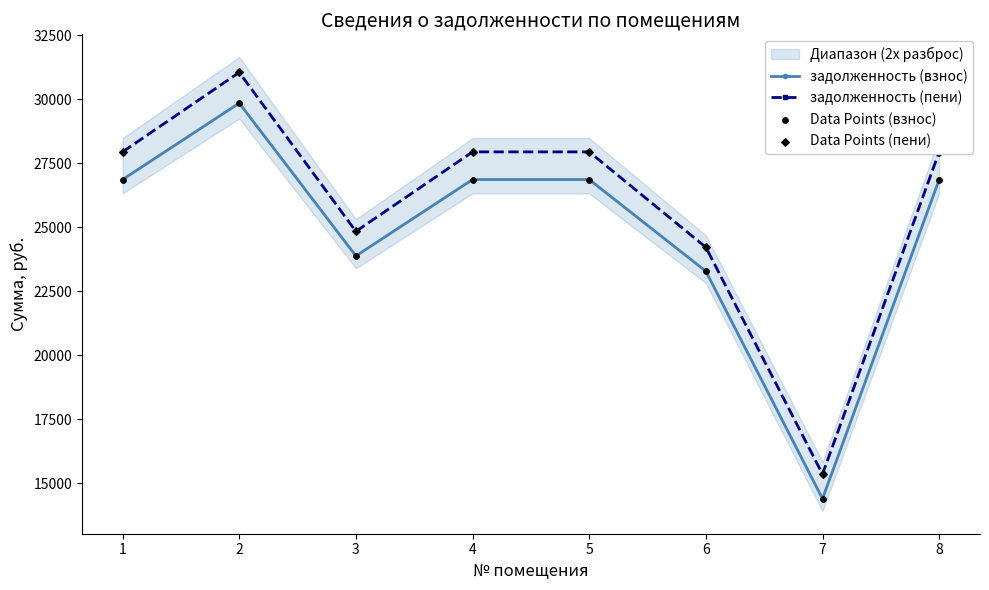

Which series reaches the minimum Y coordinate?

задолженность (взнос)